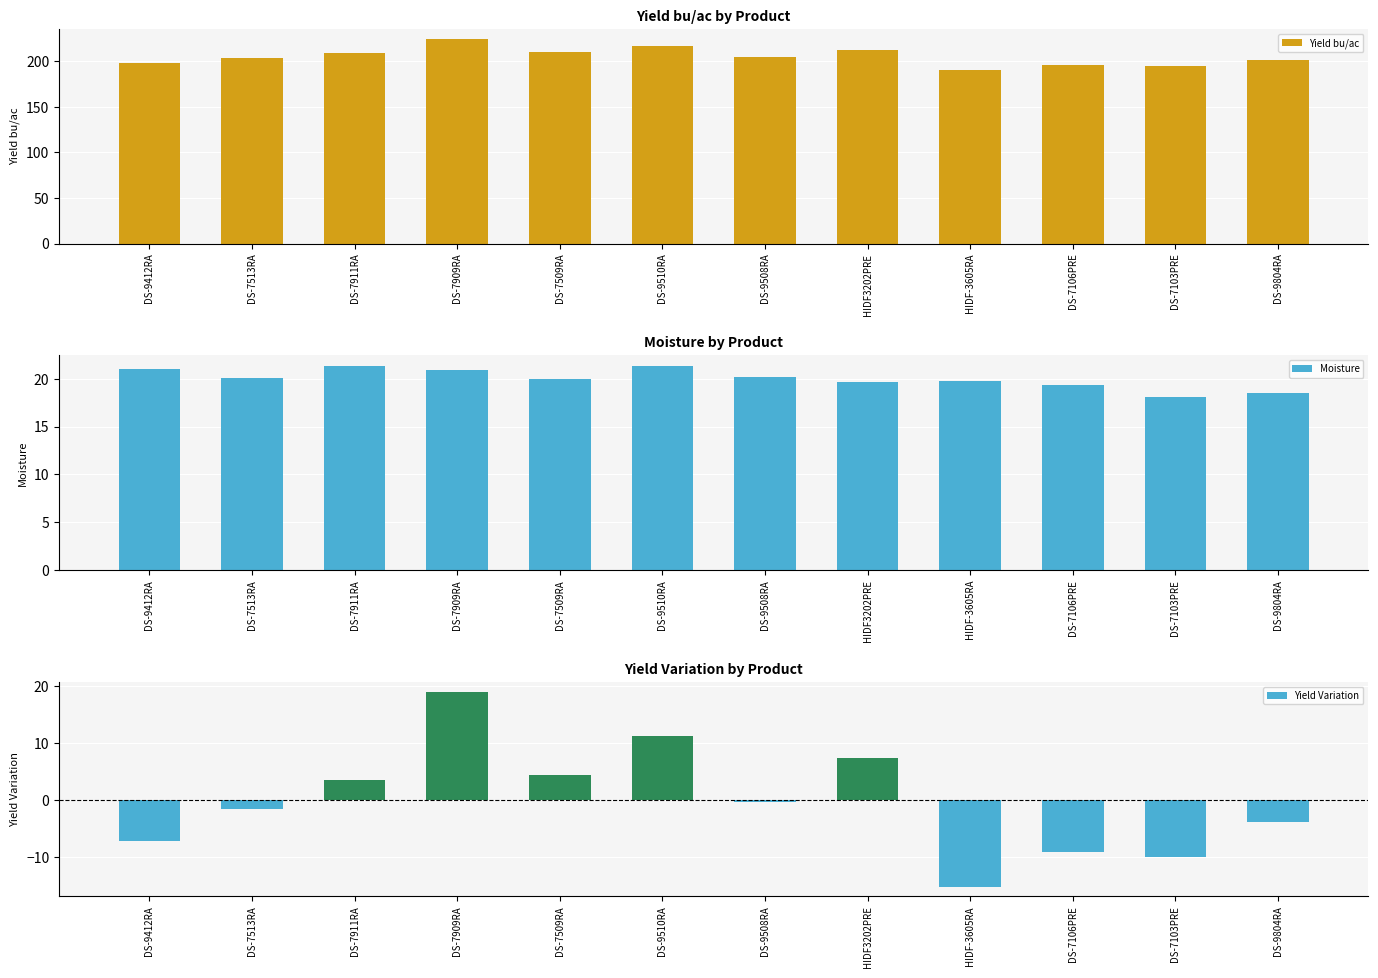

How many data points in Yield bu/ac are above 204?

6